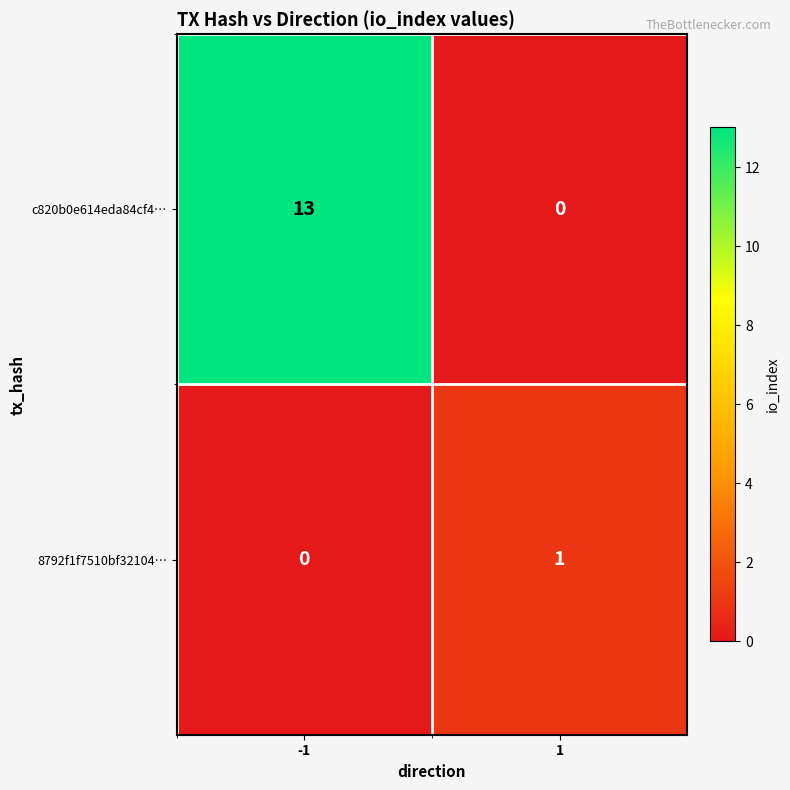

What is the total value across all series at -1?

13